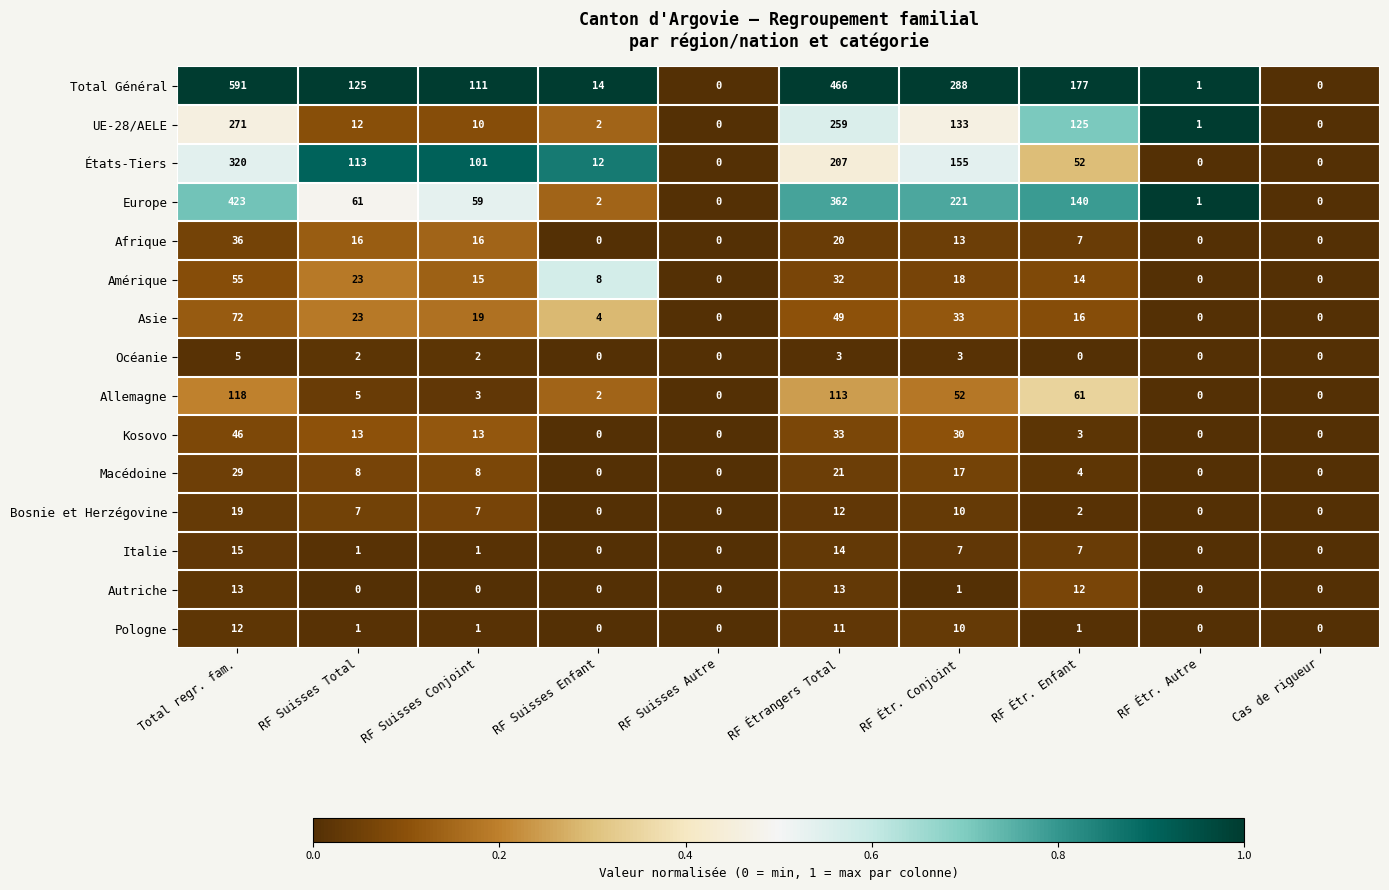

What is the greatest value displayed?

591